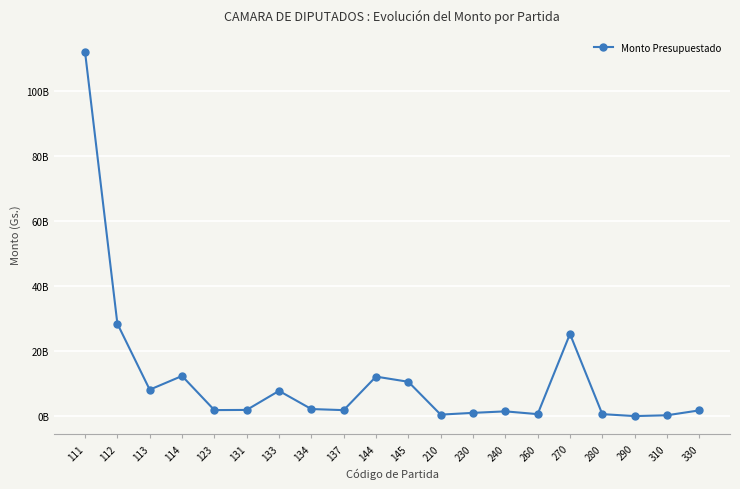

How many points are higher than both their immediate neighbors (excluding endpoints)?

5